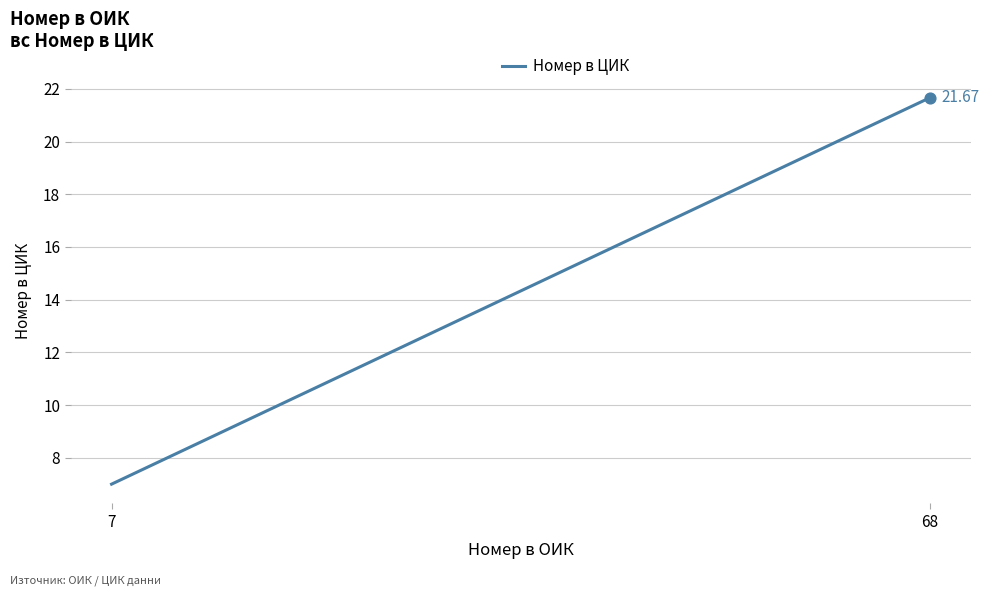

What is the change in value from 7 to 68?

+14.7